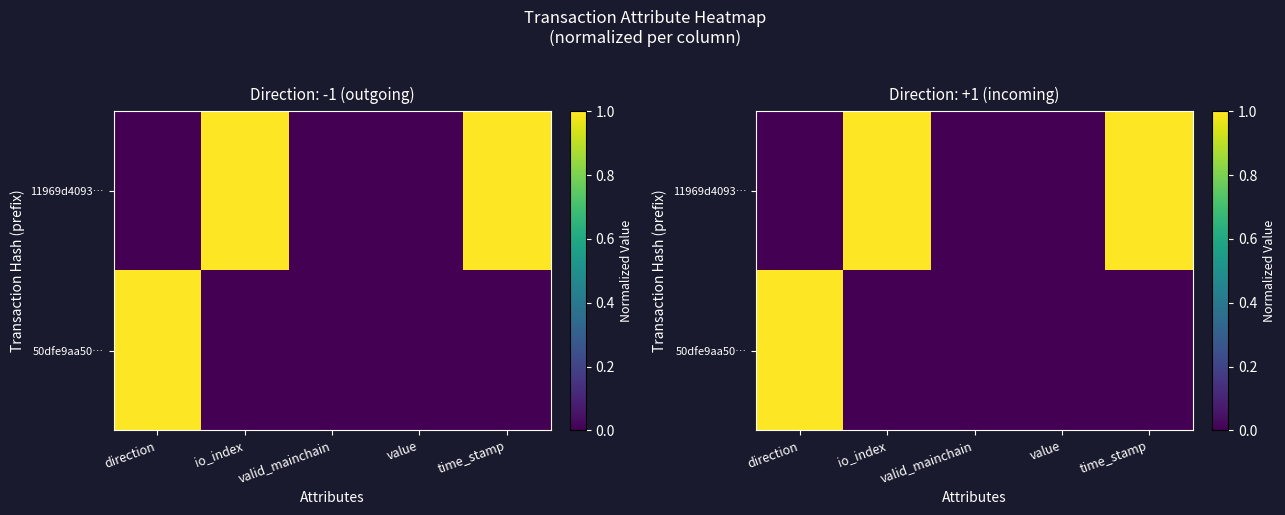

How many data points in 50dfe9aa50… are above 0?

1